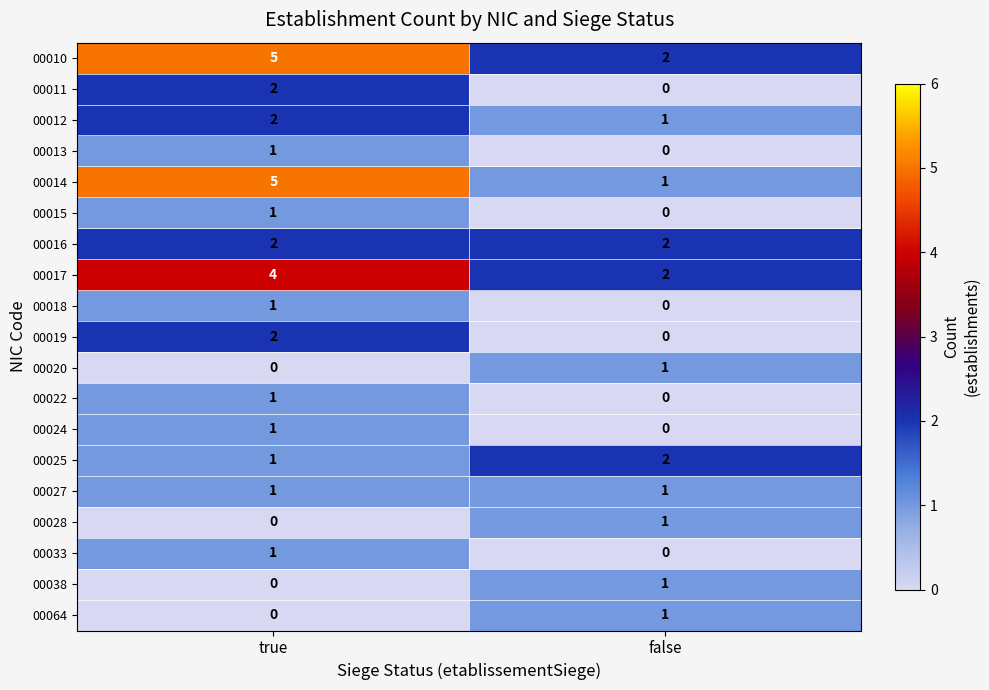

Which category has the highest value across all series?

true